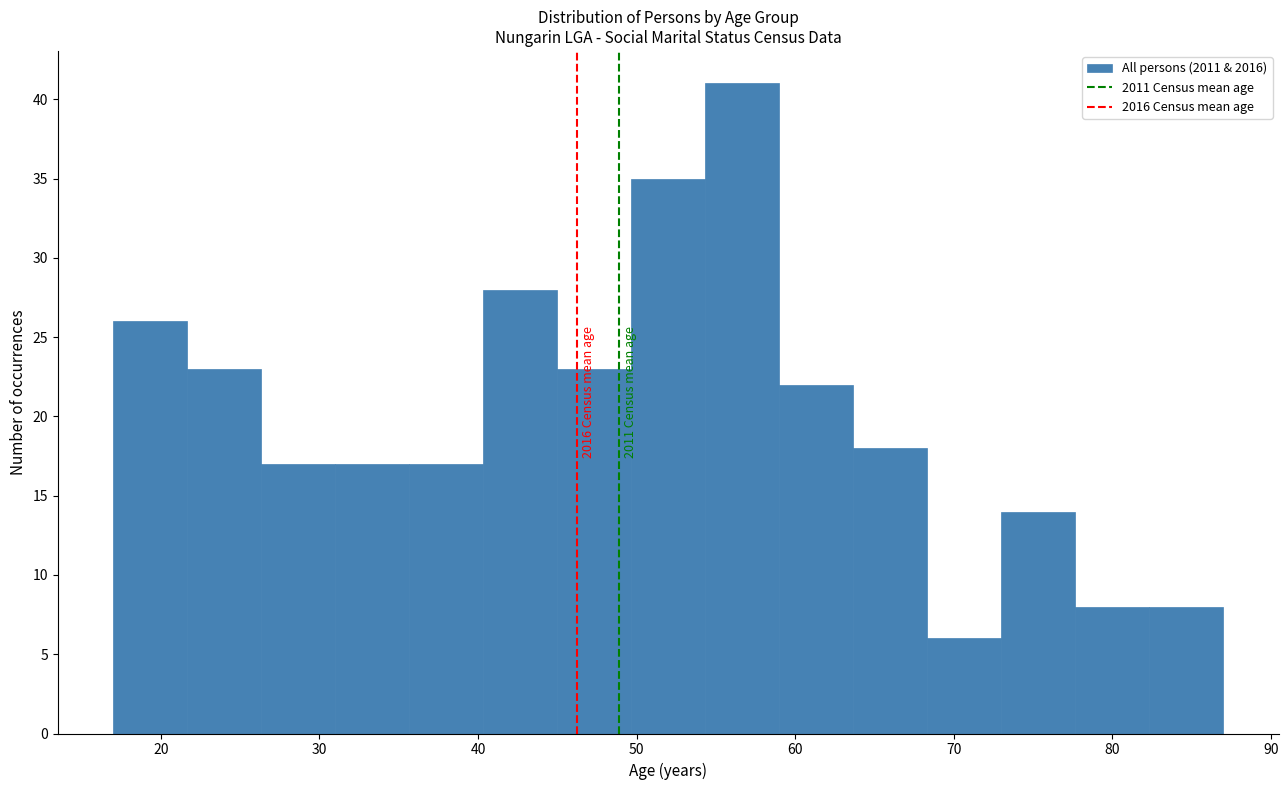

Which range on the x-axis has the tallest bar?

54 to 59